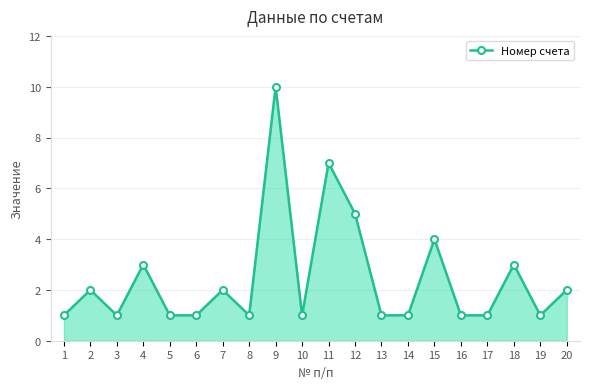

Reading right to left, list all the values displayed in this chart.

2	1	3	1	1	4	1	1	5	7	1	10	1	2	1	1	3	1	2	1